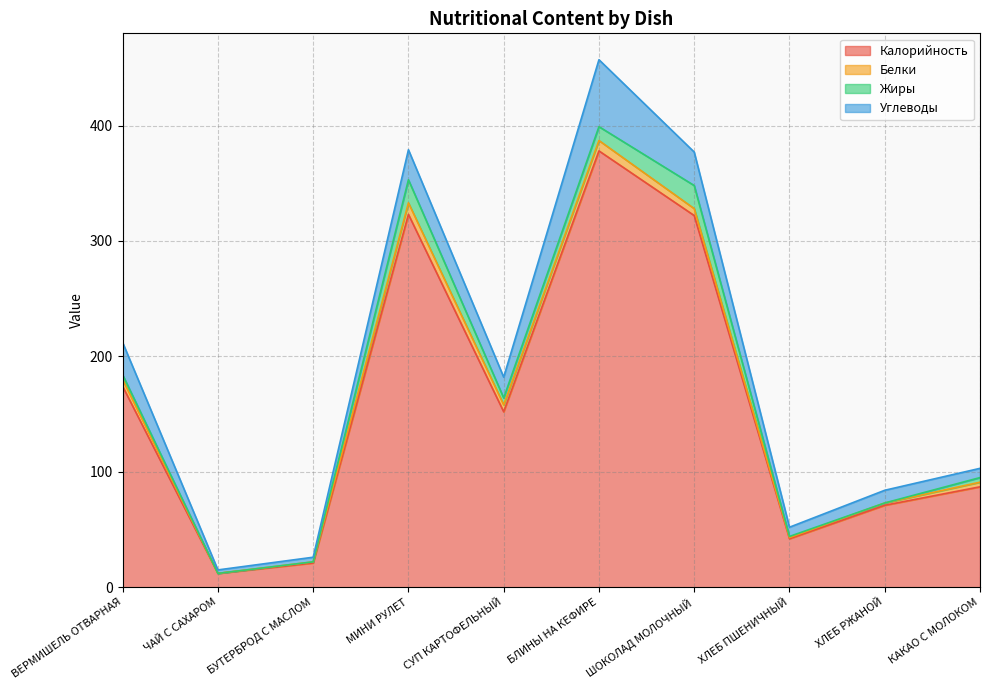

What is the sum of all Жиры values?

67